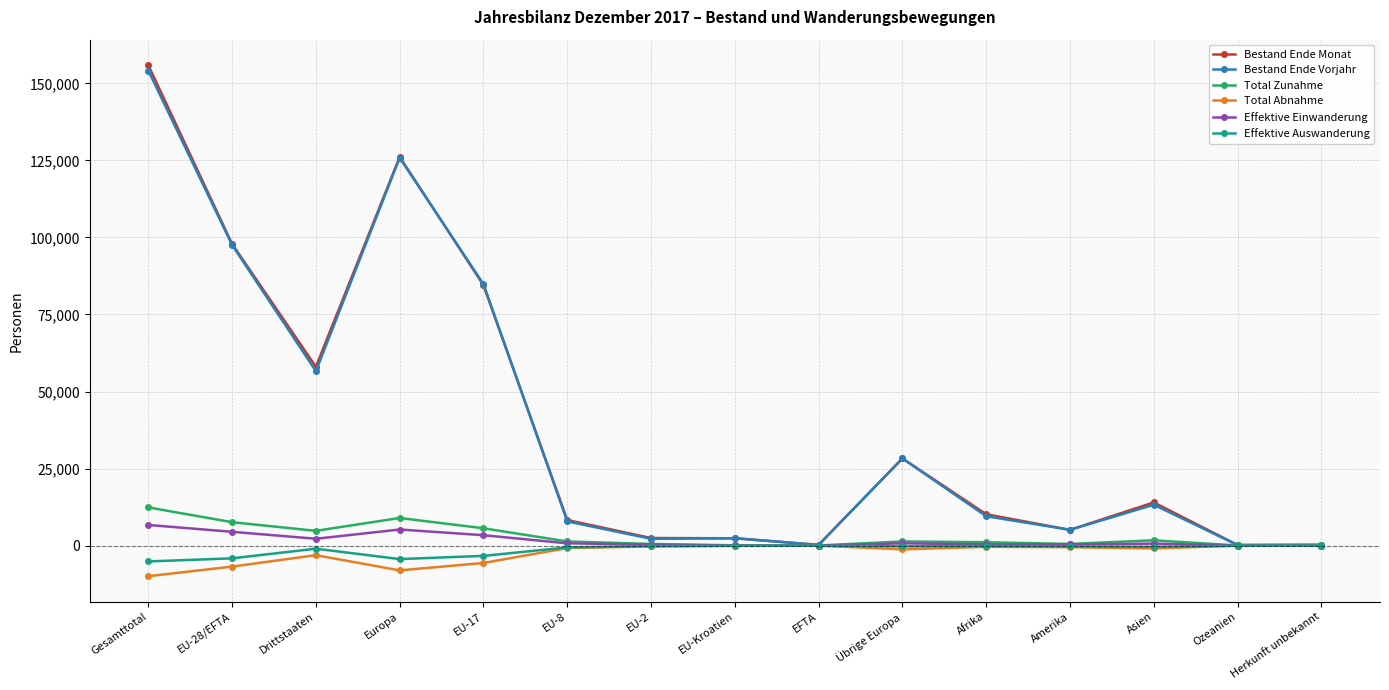

What is the maximum value shown in the chart?

155885